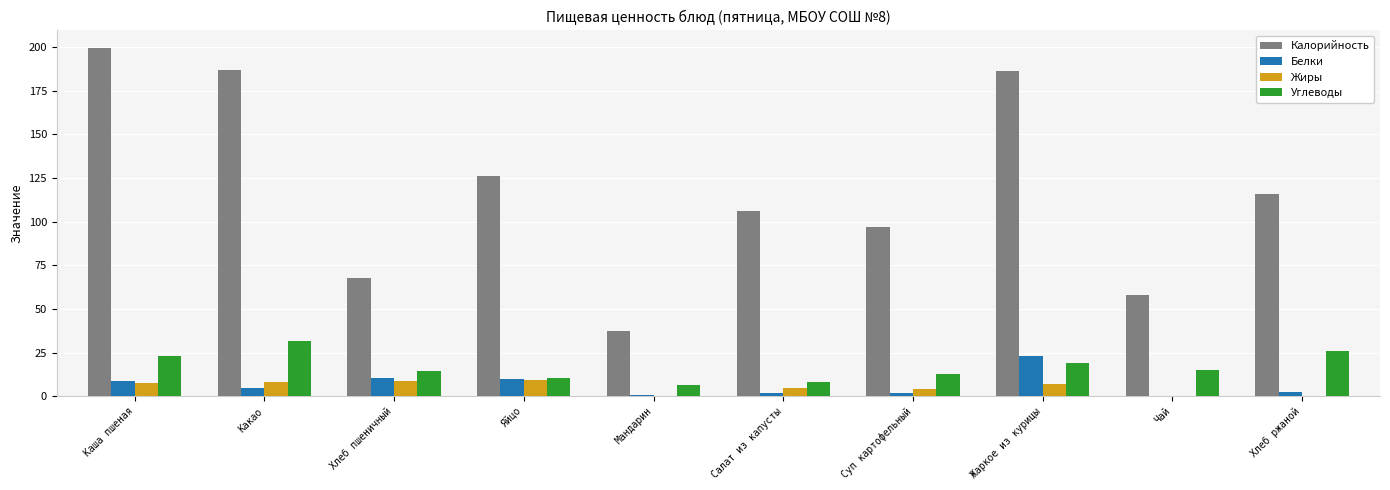

What is the sum of all Жиры values?

50.4